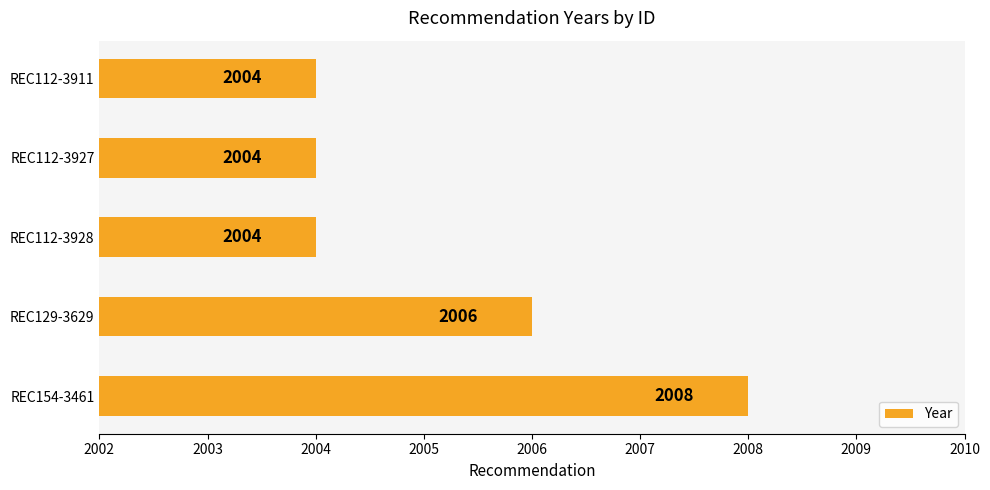

Which category has the highest value across all series?

REC154-3461